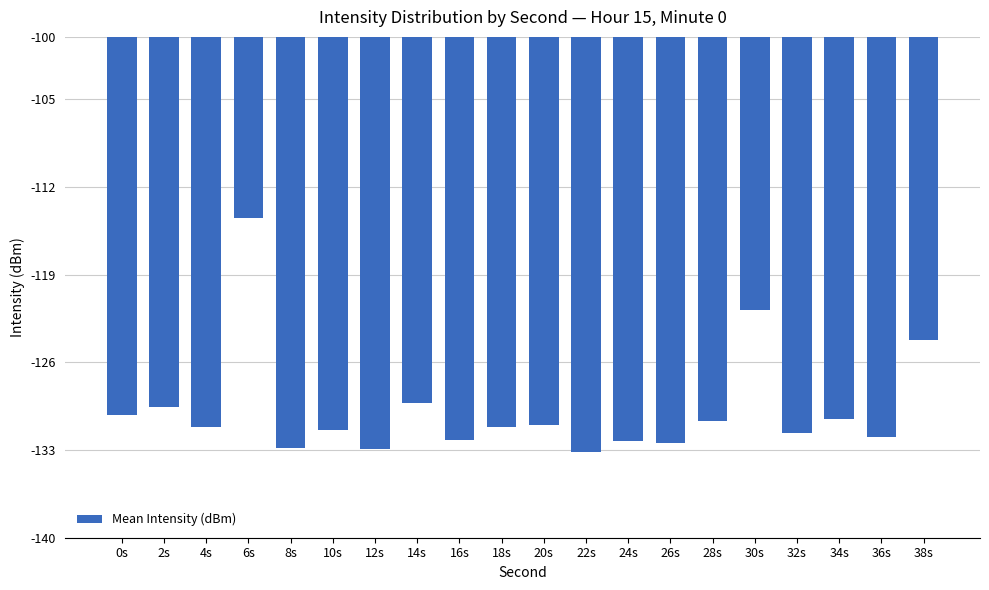

What is the change in value from 10s to 24s?

-0.9